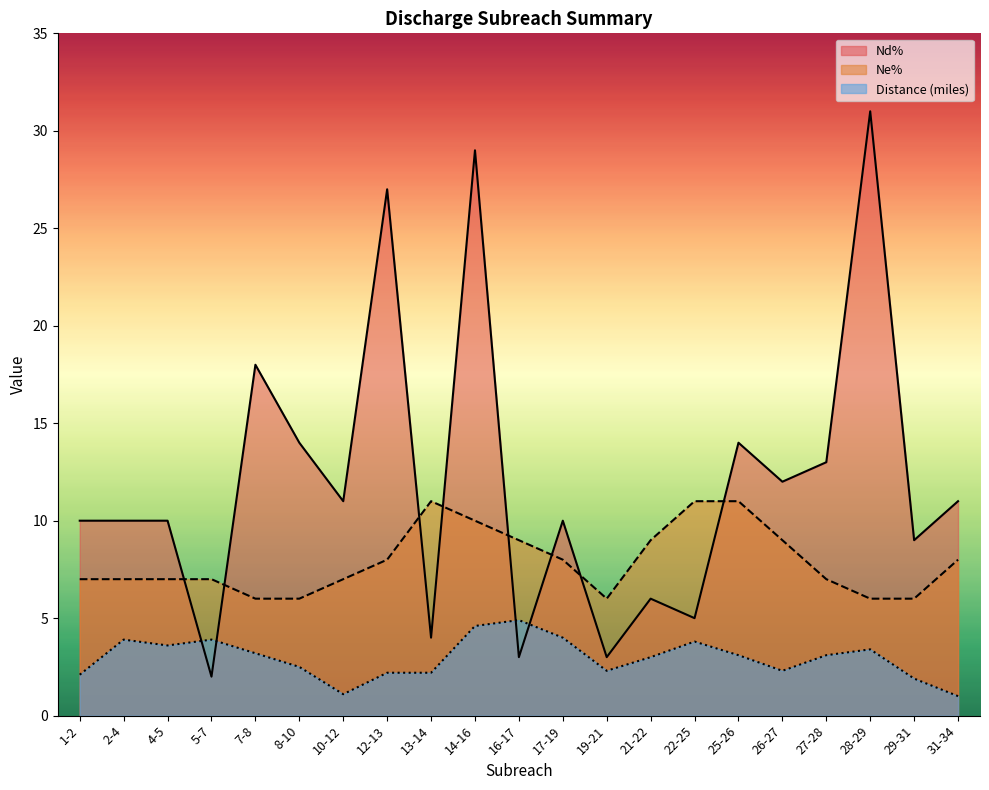

The Nd% series shows 2.7 at 21-22. True or false?

False